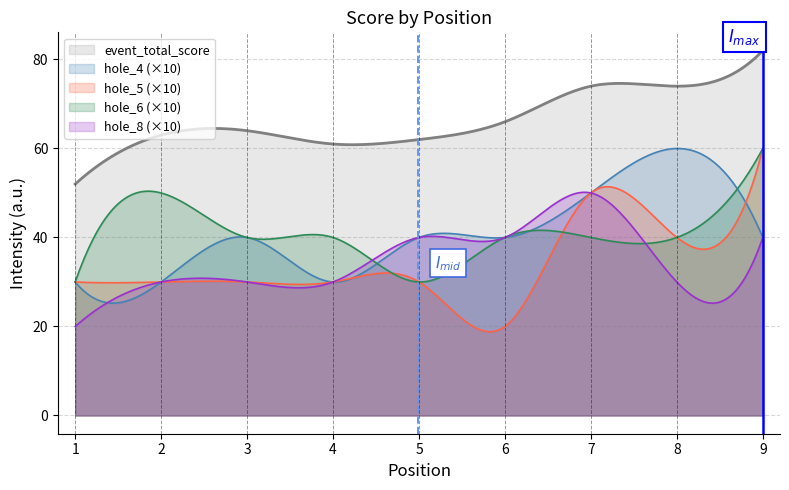

The value of hole_5 at 1 is 2. True or false?

False